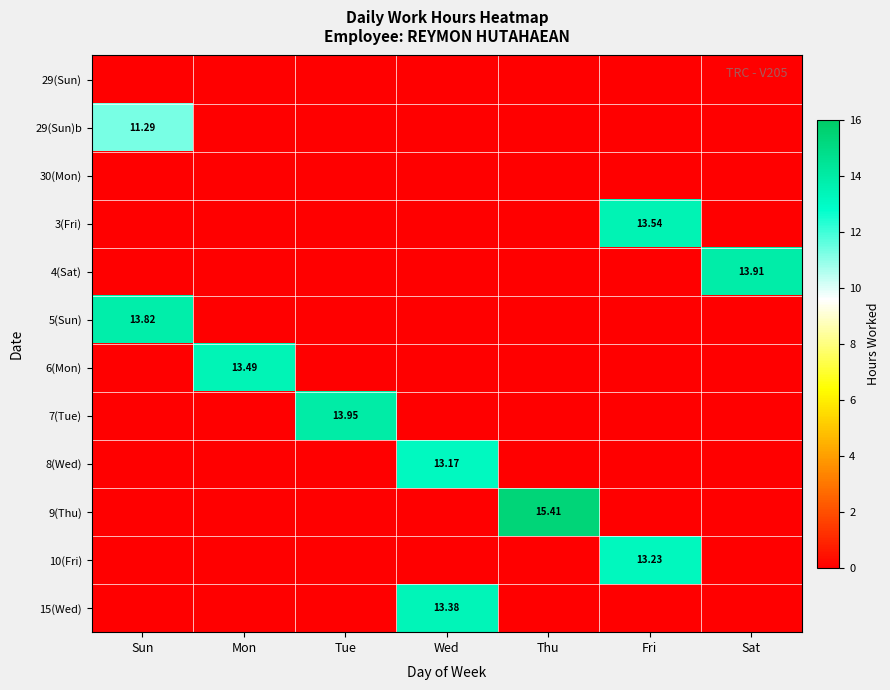

Rank the series at Mon from lowest to highest value.

29(Sun), 29(Sun)b, 30(Mon), 3(Fri), 4(Sat), 5(Sun), 7(Tue), 8(Wed), 9(Thu), 10(Fri), 15(Wed), 6(Mon)